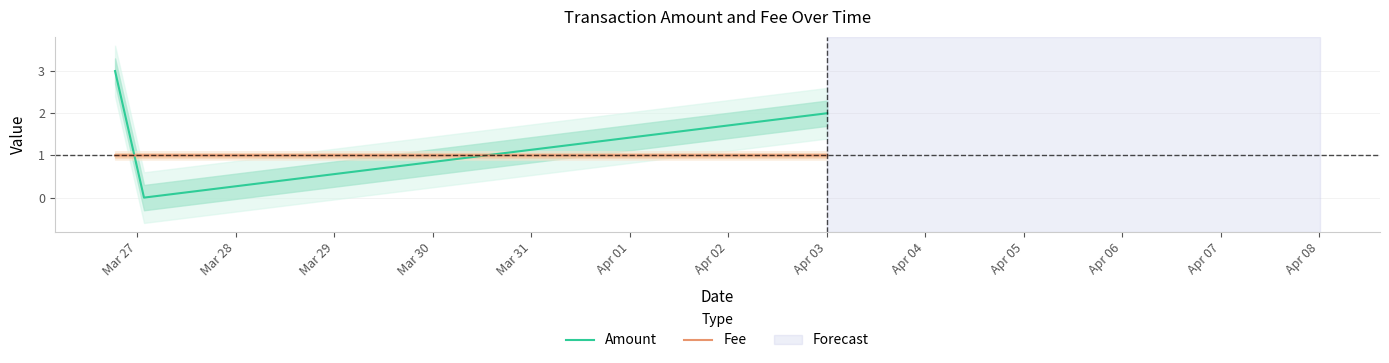

Is the value of Amount at Mar 27 greater than the value of Fee at Mar 29?

Yes